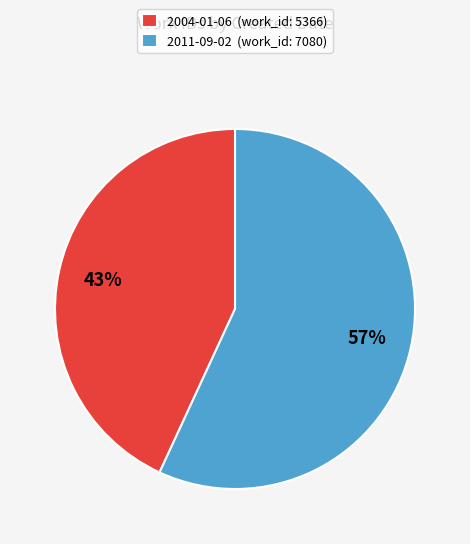

To the nearest percent, what percentage of the pie is 2004-01-06?

43%